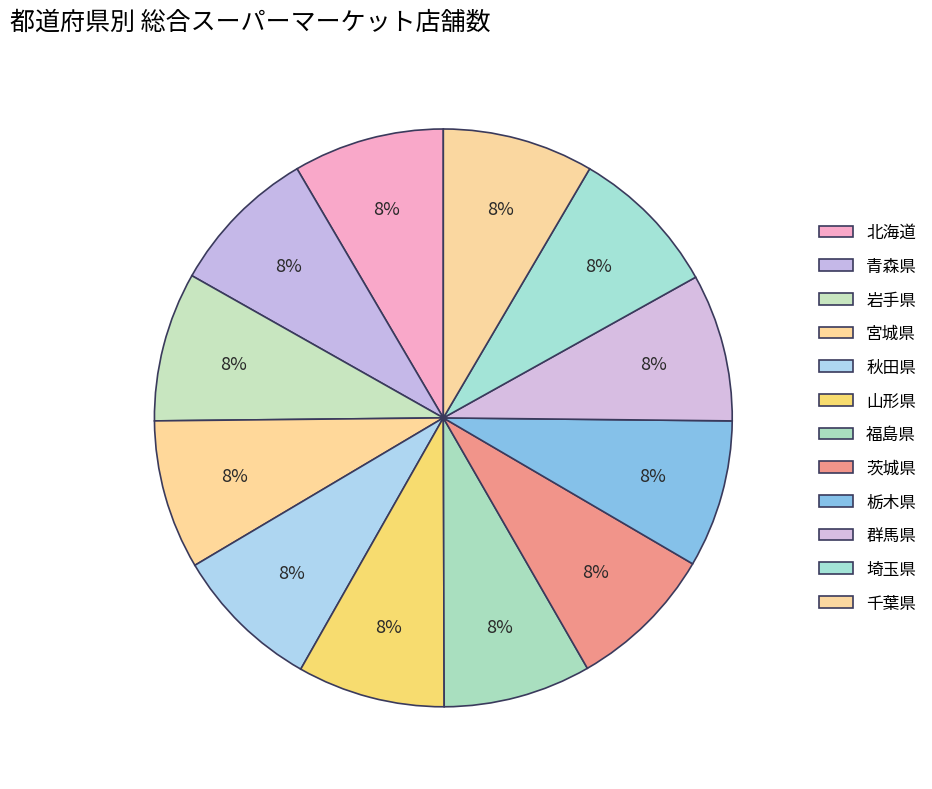

Do 青森県 and 茨城県 together represent more than half of the pie?

No